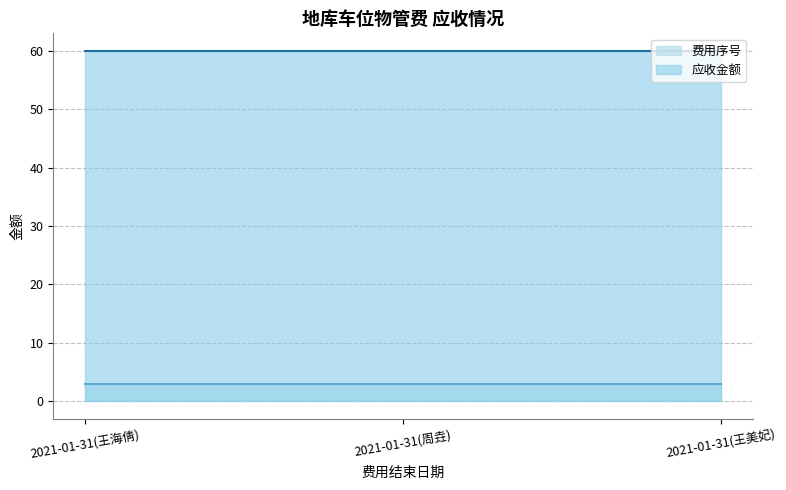

Between 2021-01-31(王海倩) and 2021-01-31(周垚), which series saw the biggest shift?

费用序号